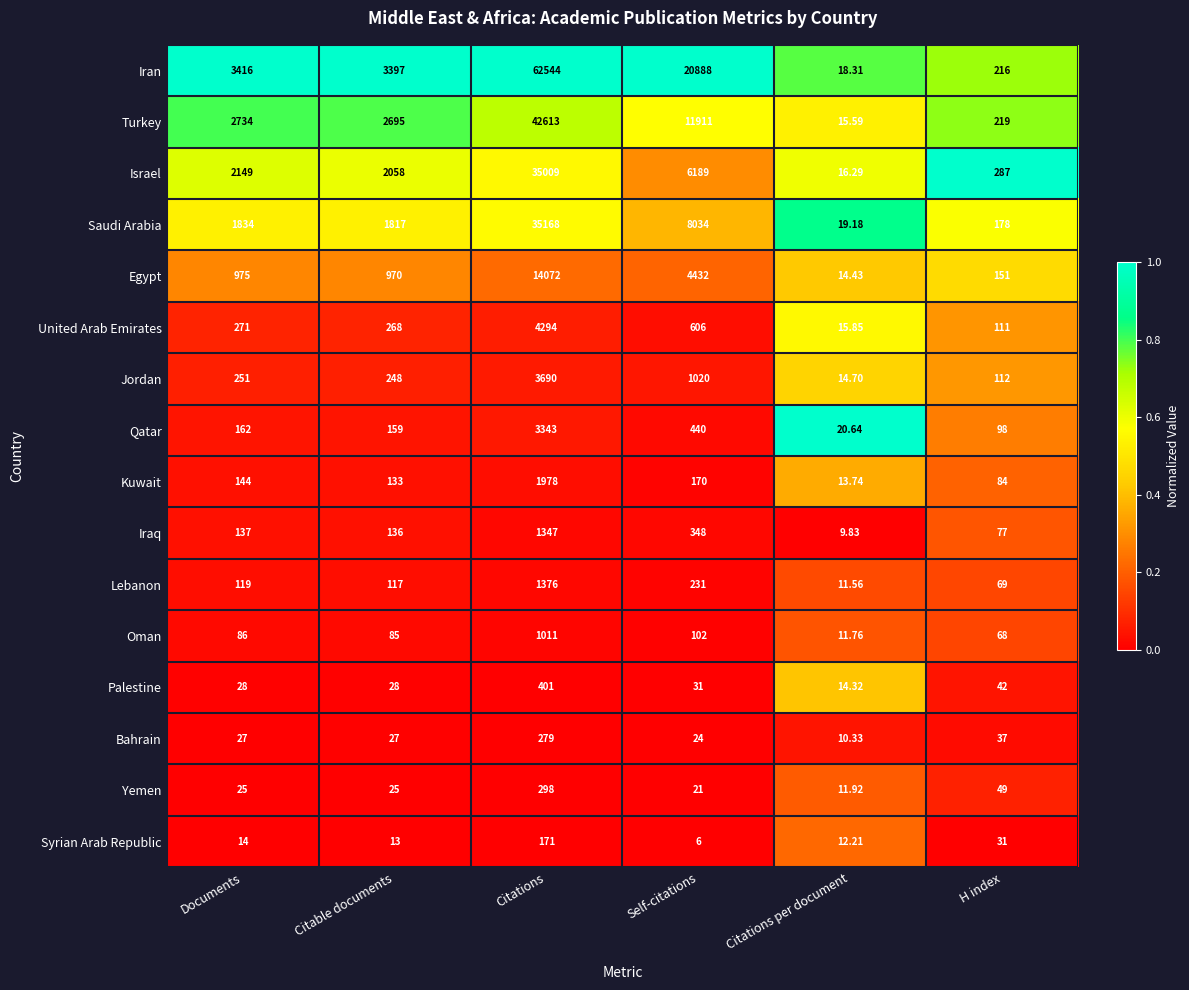

Which label corresponds to the smallest value in the chart?

Self-citations